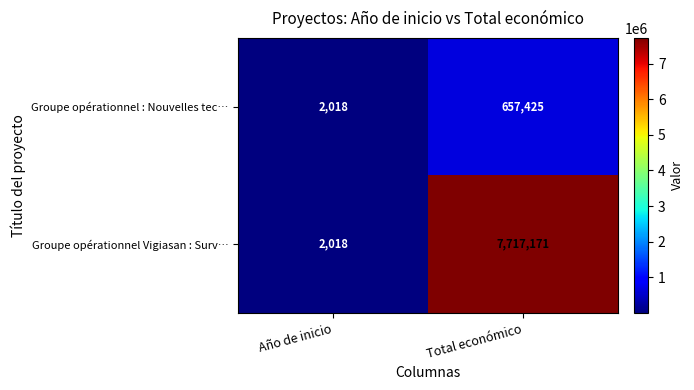

What is the maximum value shown in the chart?

7717171